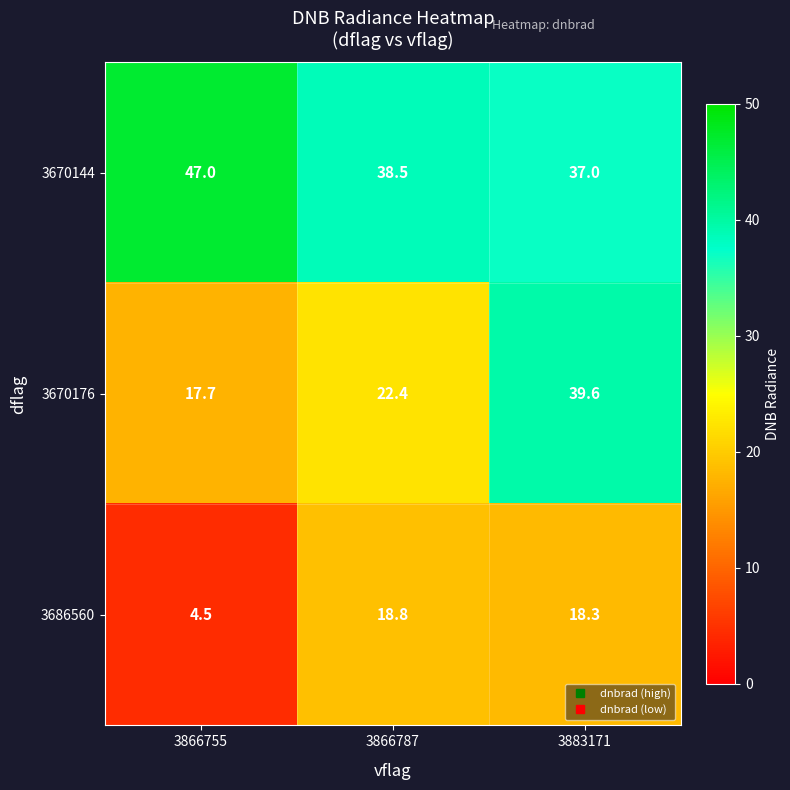

At which label does 3670144 first exceed 38?

3866755